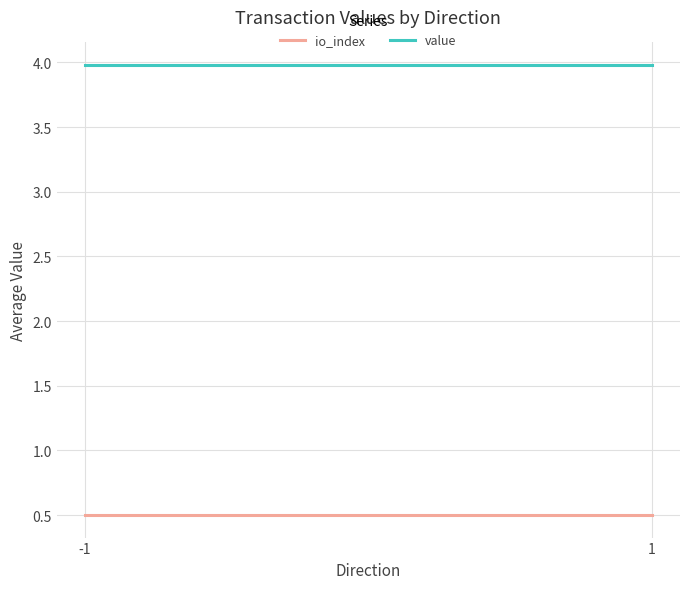

What is the total value across all series at 1?

4.5